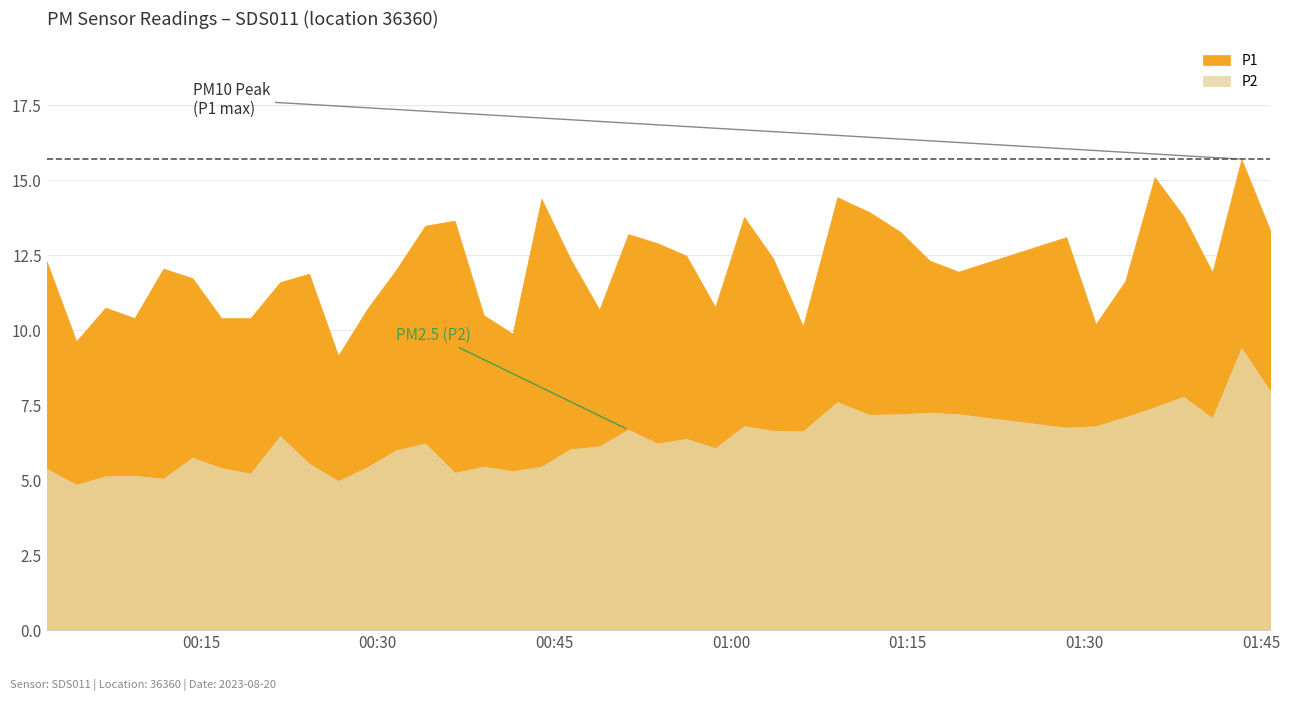

What is the approximate value of P1 at 27?

14.4